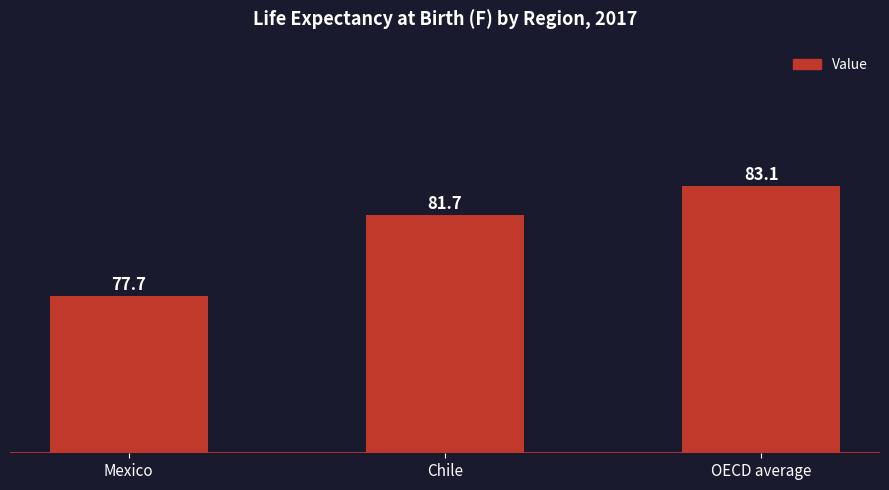

What is the change in value from Mexico to Chile?

+4.0